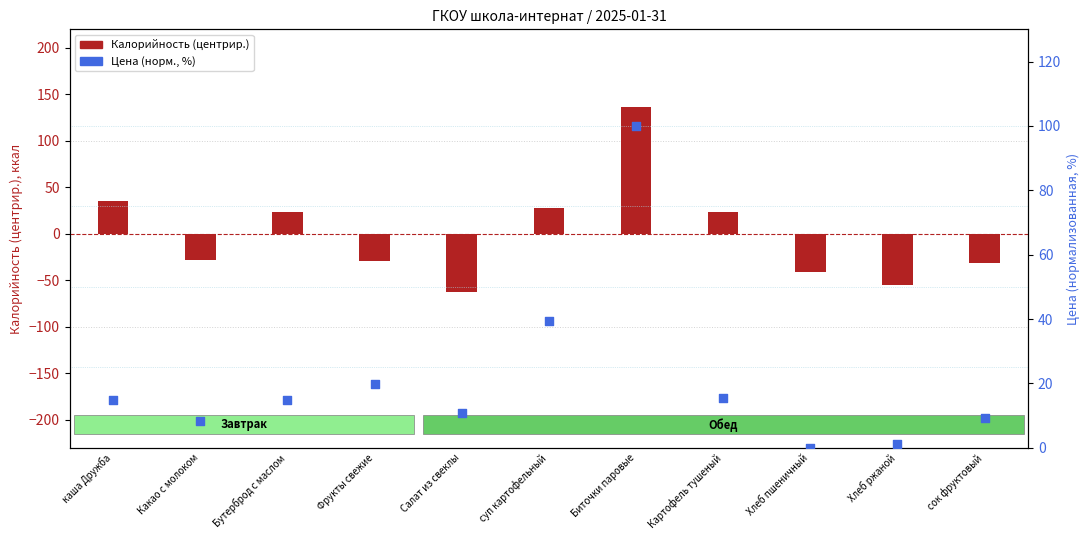

At which category is the sum across all series the highest?

Биточки паровые